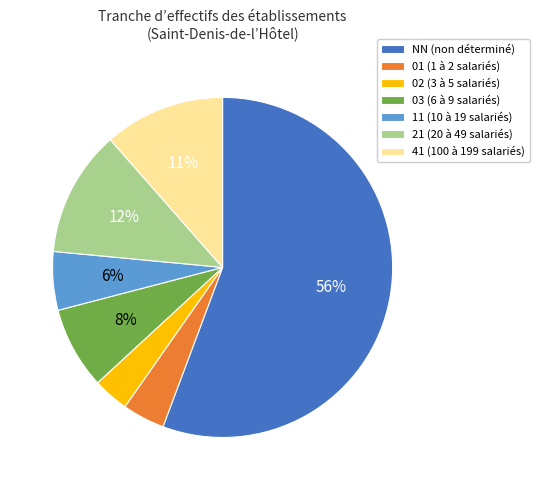

To the nearest percent, what percentage of the pie is 11?

6%